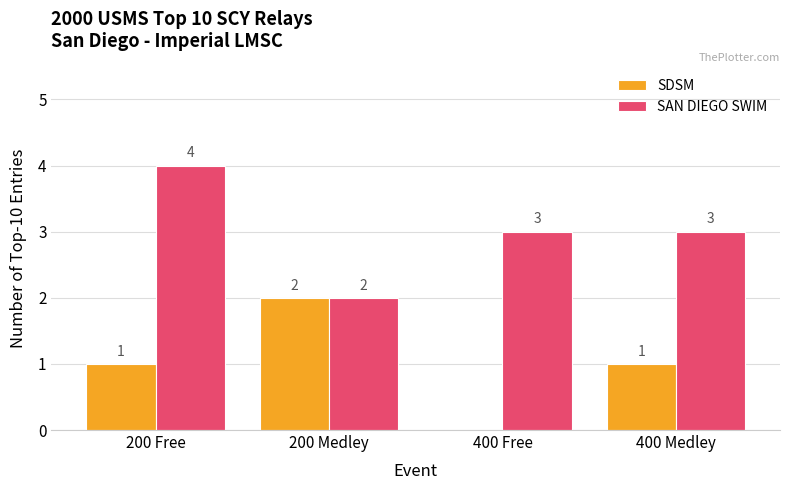

What is the average value of the SDSM series?

1